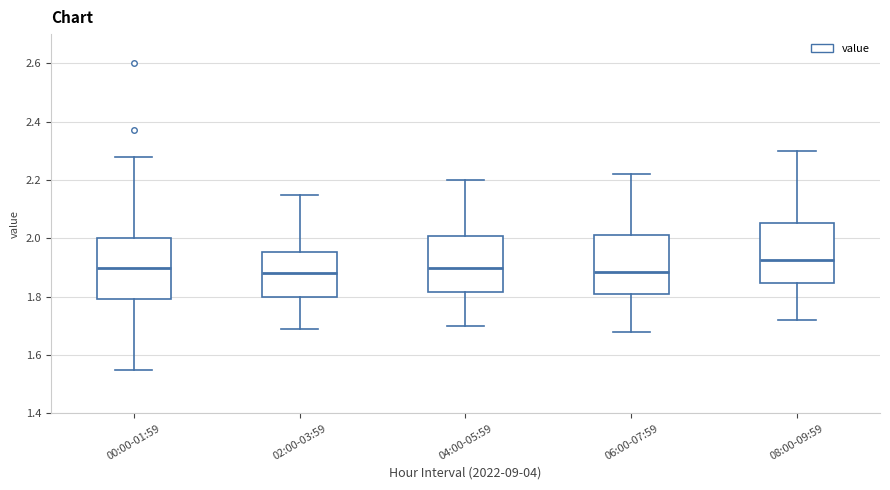

Reading left to right, read every box against the y-axis: the position of its median line, the range the box covers, and the ends of its whiskers. The values are not printed on the chart, so give them approximately, as read against the axis.

00:00-01:59: median 1.90, box 1.80 to 2.00, whiskers 1.56 to 2.28
02:00-03:59: median 1.88, box 1.80 to 1.96, whiskers 1.70 to 2.16
04:00-05:59: median 1.90, box 1.82 to 2.00, whiskers 1.70 to 2.20
06:00-07:59: median 1.88, box 1.80 to 2.02, whiskers 1.68 to 2.22
08:00-09:59: median 1.92, box 1.84 to 2.06, whiskers 1.72 to 2.30